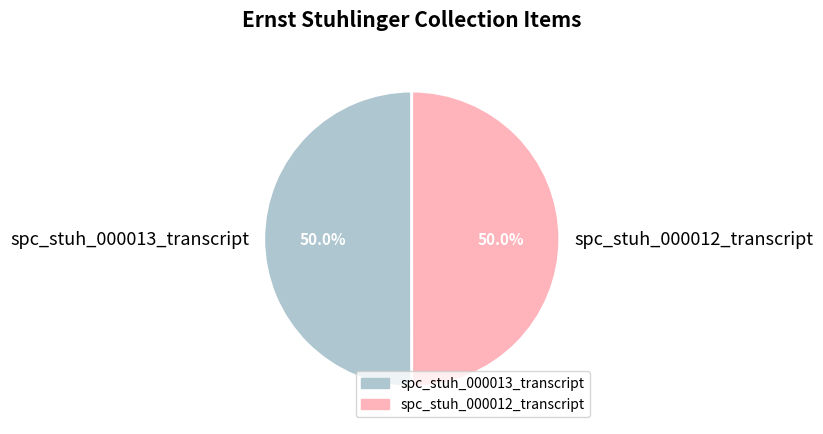

Approximately how many times larger is the value at spc_stuh_000013_transcript compared to spc_stuh_000012_transcript?

1.0